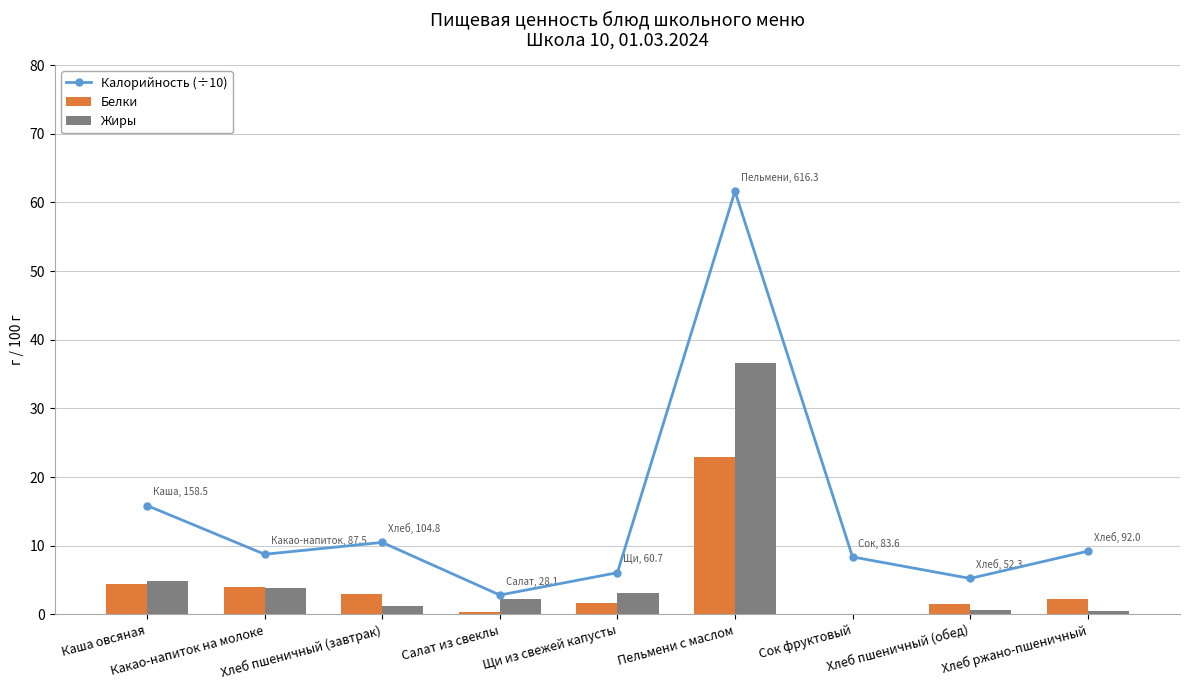

What is the greatest value displayed?

61.6